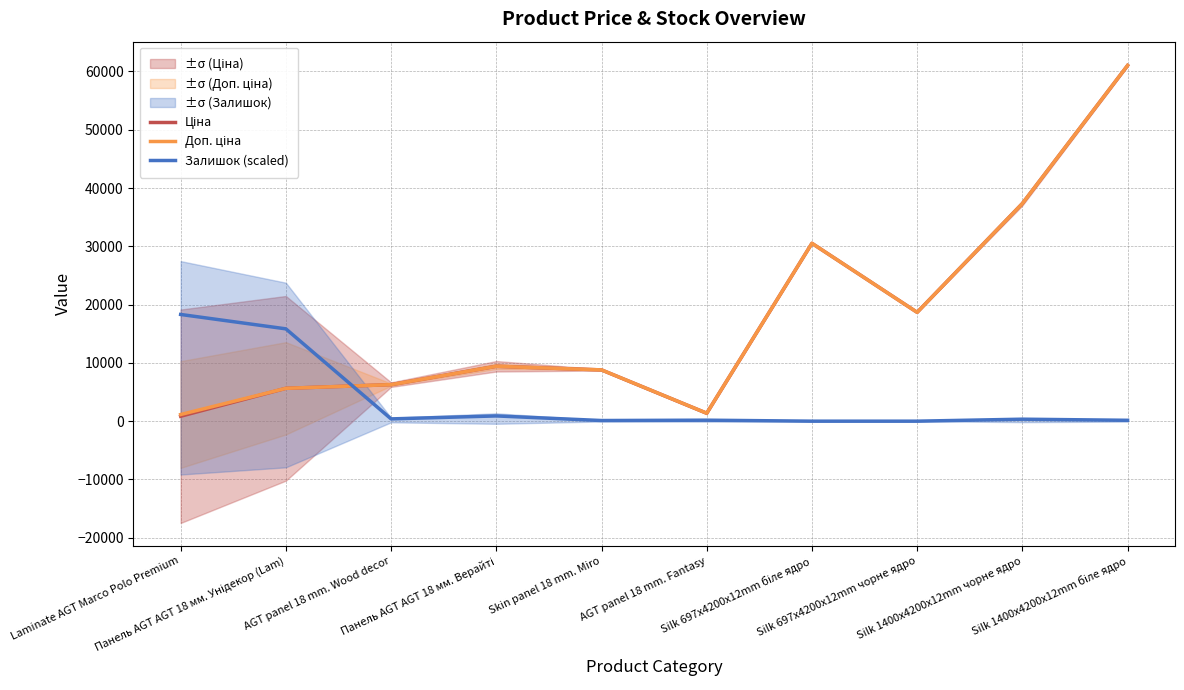

How many values in Залишок (scaled) are above zero?

8